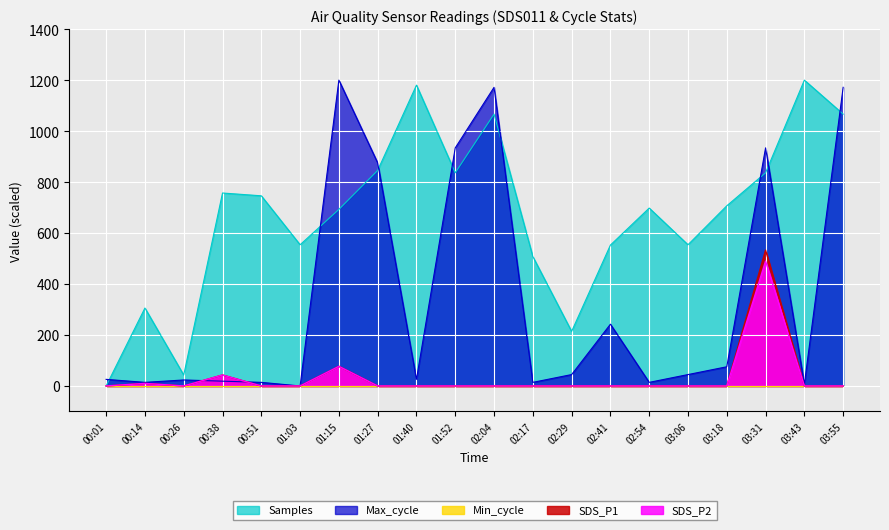

Which series has the largest total across all categories?

Samples